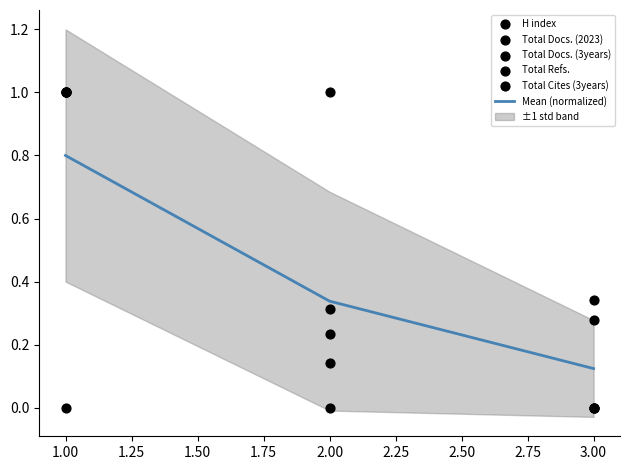

What is the highest value of the Mean (normalized) series?

0.8